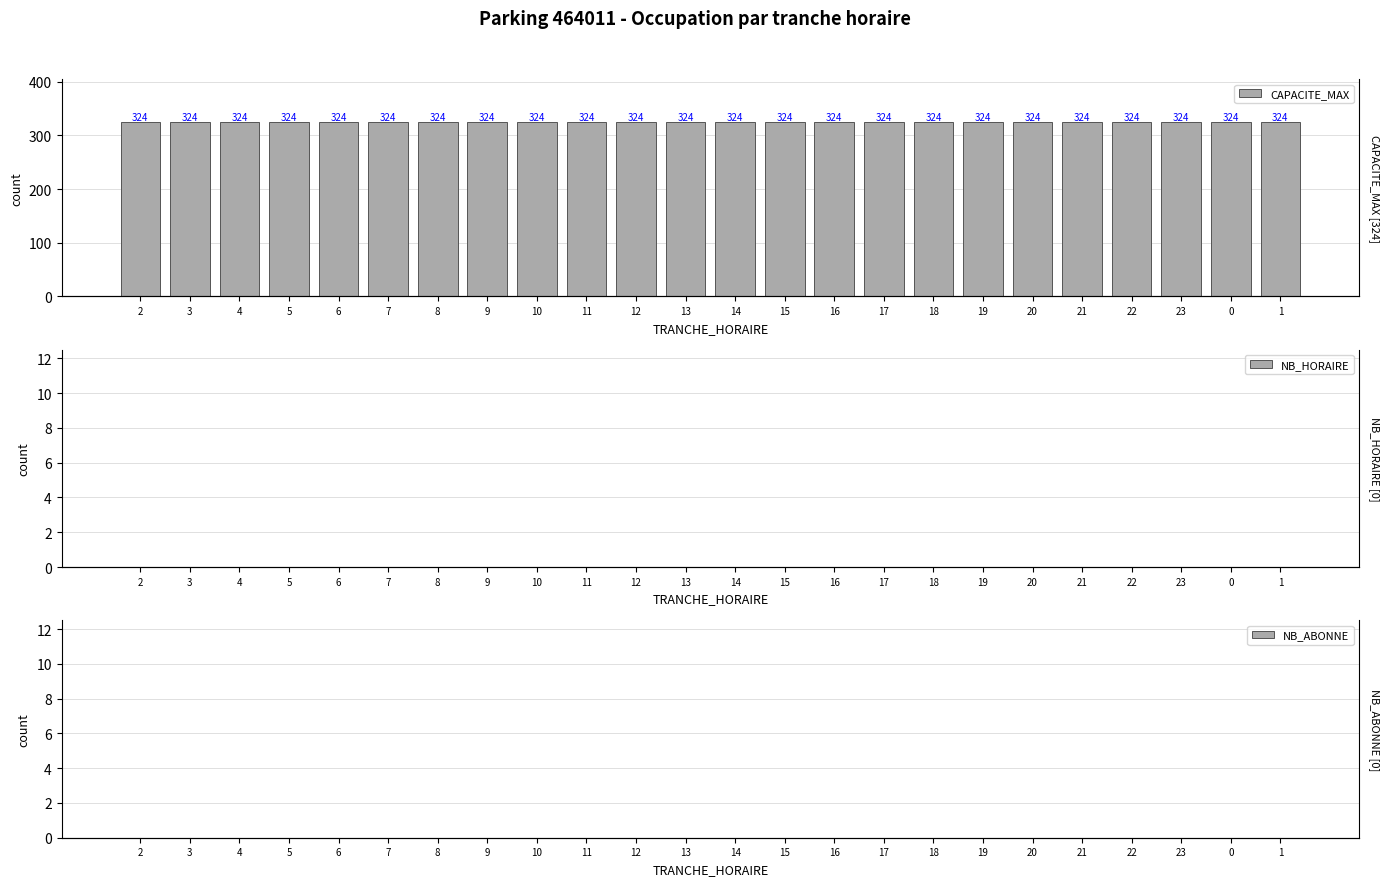

List the labels in order of NB_HORAIRE value, smallest first.

2, 3, 4, 5, 6, 7, 8, 9, 10, 11, 12, 13, 14, 15, 16, 17, 18, 19, 20, 21, 22, 23, 0, 1